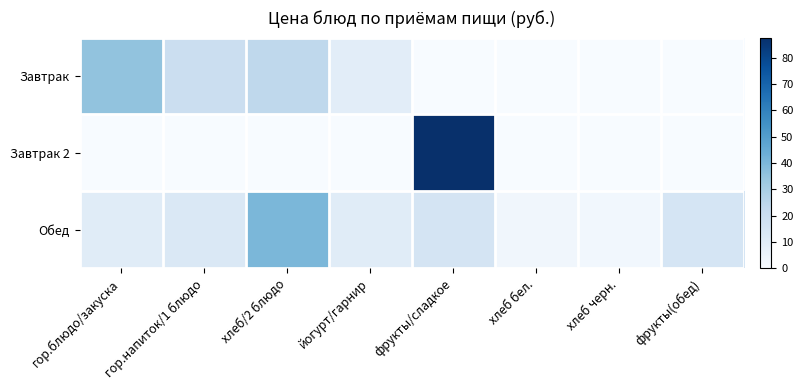

At which category is the sum across all series the highest?

фрукты/сладкое